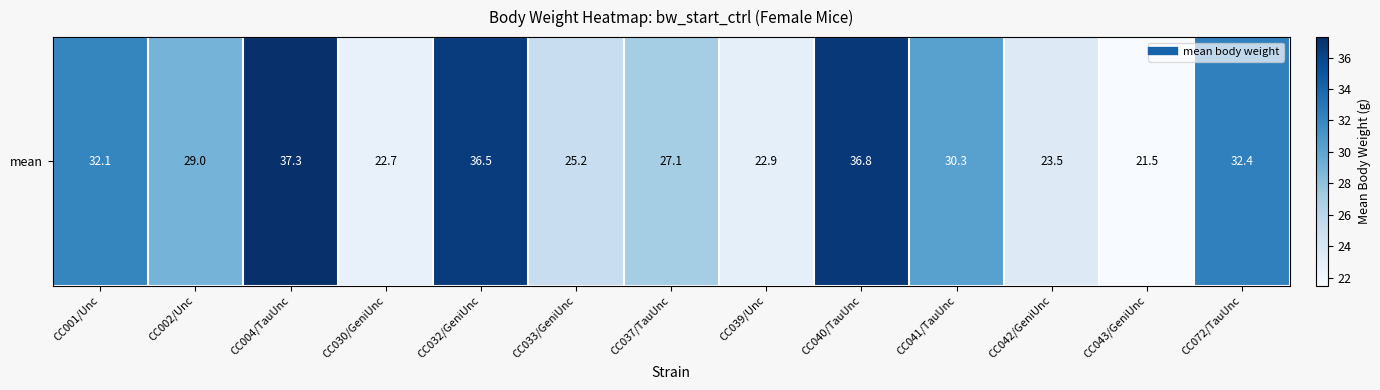

Reading left to right, extract all data points from this chart.

CC001/Unc=32.1	CC002/Unc=29.0	CC004/TauUnc=37.3	CC030/GeniUnc=22.7	CC032/GeniUnc=36.5	CC033/GeniUnc=25.2	CC037/TauUnc=27.1	CC039/Unc=22.9	CC040/TauUnc=36.8	CC041/TauUnc=30.3	CC042/GeniUnc=23.5	CC043/GeniUnc=21.5	CC072/TauUnc=32.4